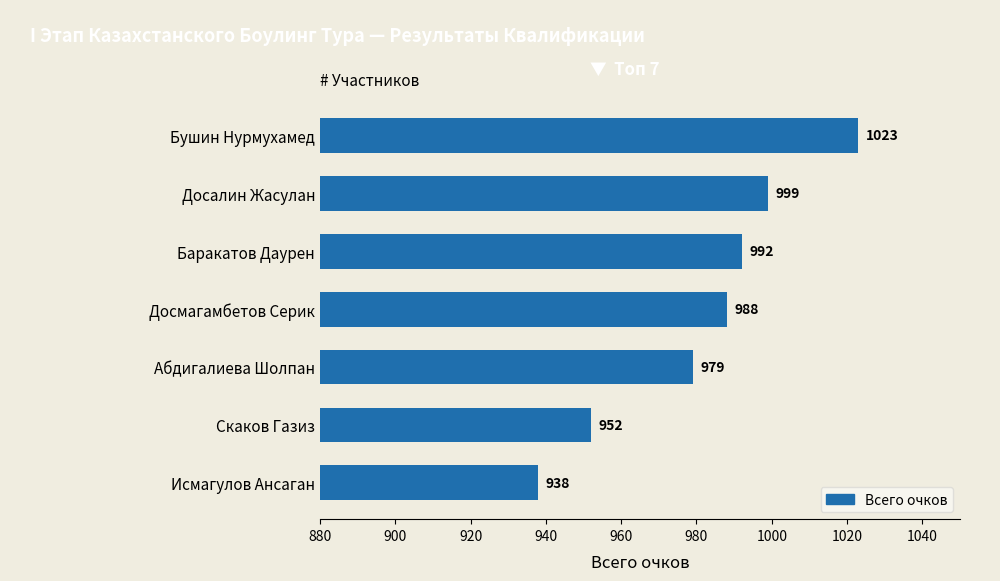

Count the number of categories in the chart.

7